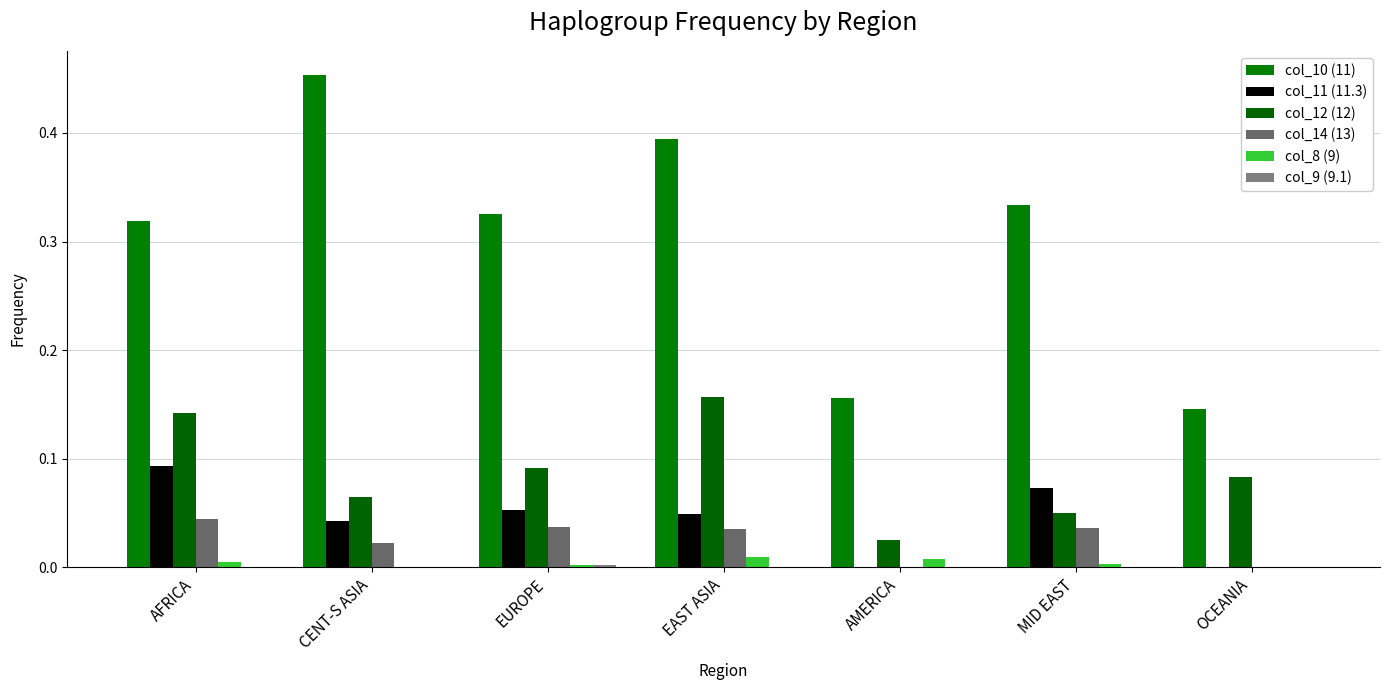

At which label is col_11 (11.3) closest to 0?

AMERICA